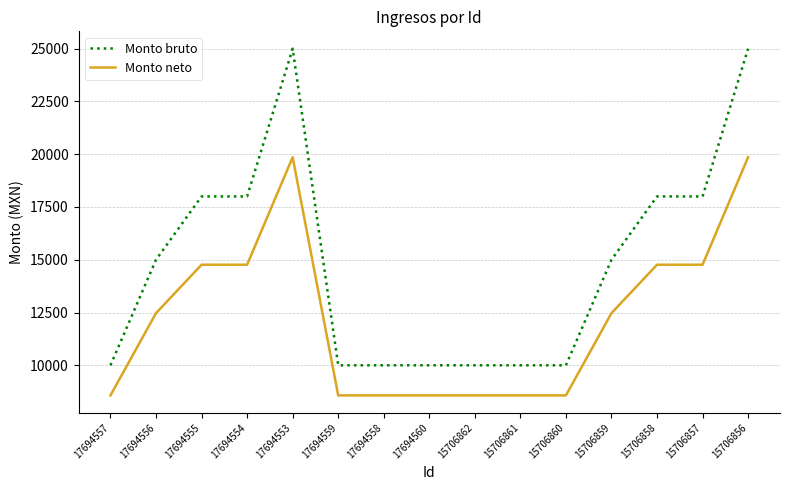

What is the total value across all series at 15706862?

18575.0